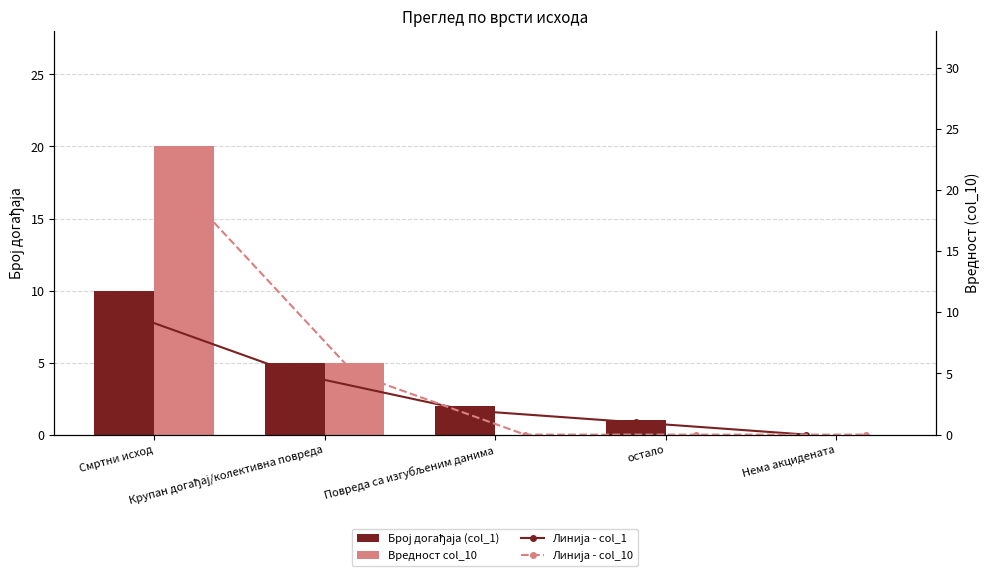

What position from the right is Повреда са изгубљеним данима?

3